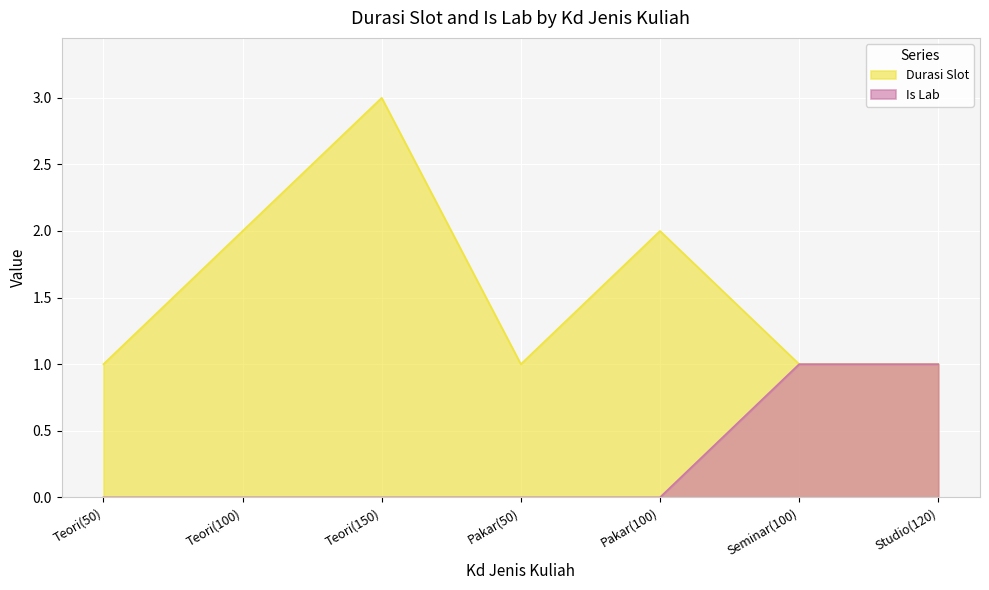

Reading left to right, list all the values displayed in this chart.

Durasi Slot: 1	2	3	1	2	1	1
Is Lab: 0	0	0	0	0	1	1